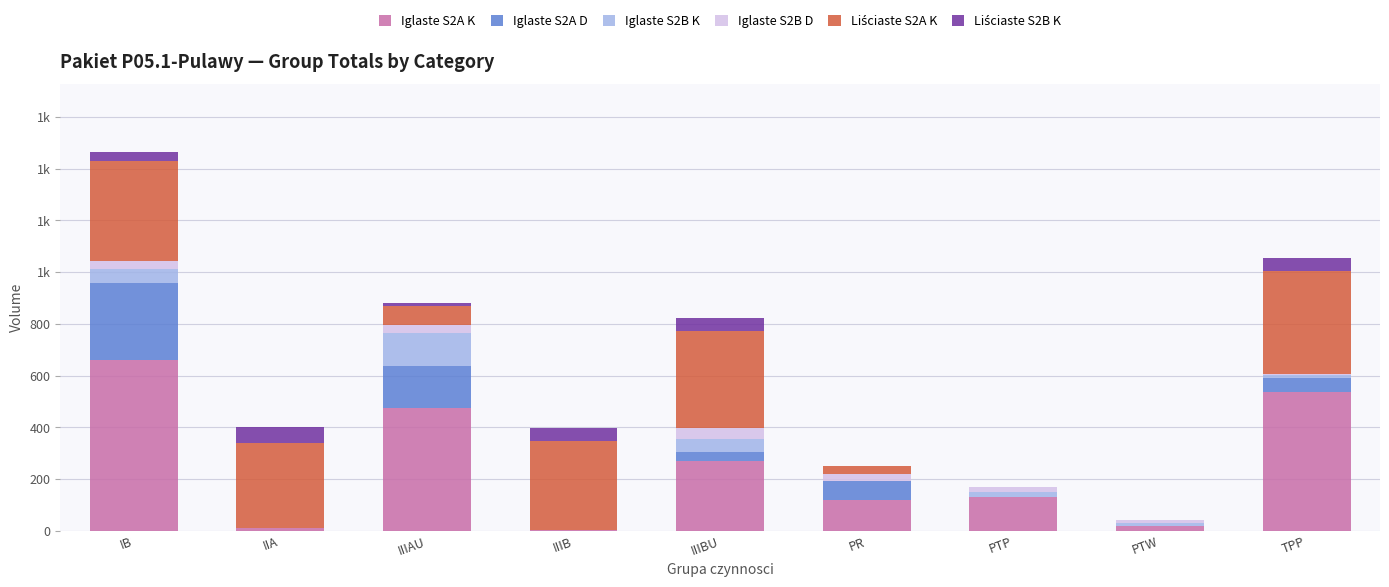

Are the bars horizontal?

No